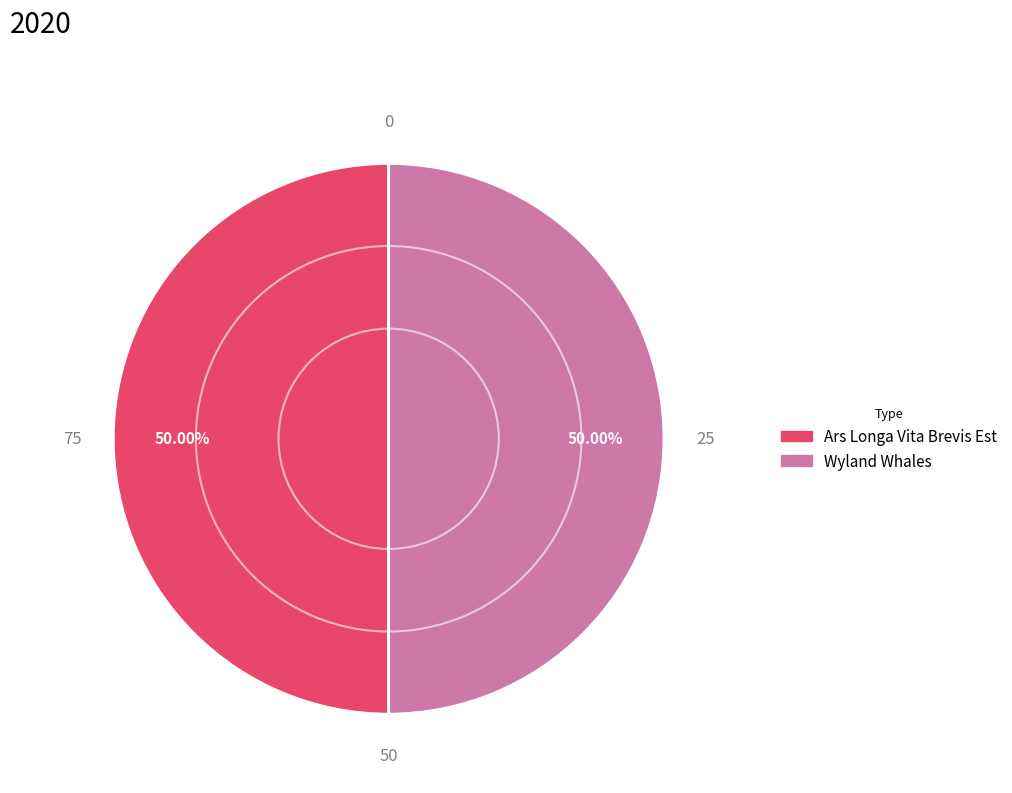

What is the ratio of the value at Ars Longa Vita Brevis Est to the value at Wyland Whales?

1.0